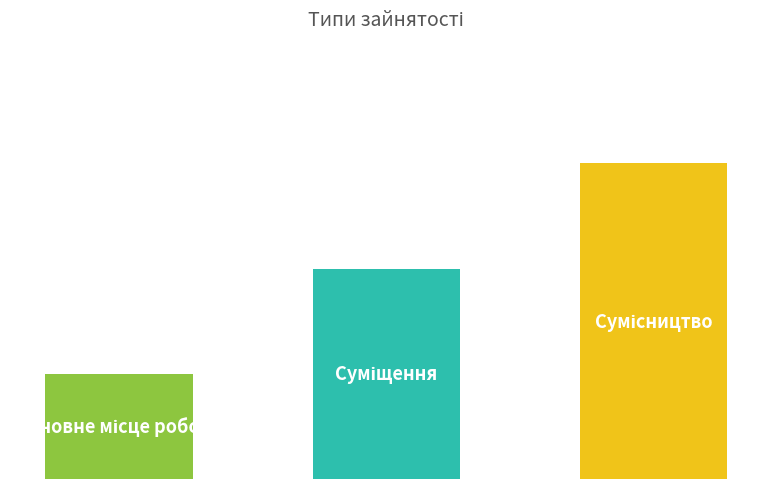

Does the chart contain any negative values?

No